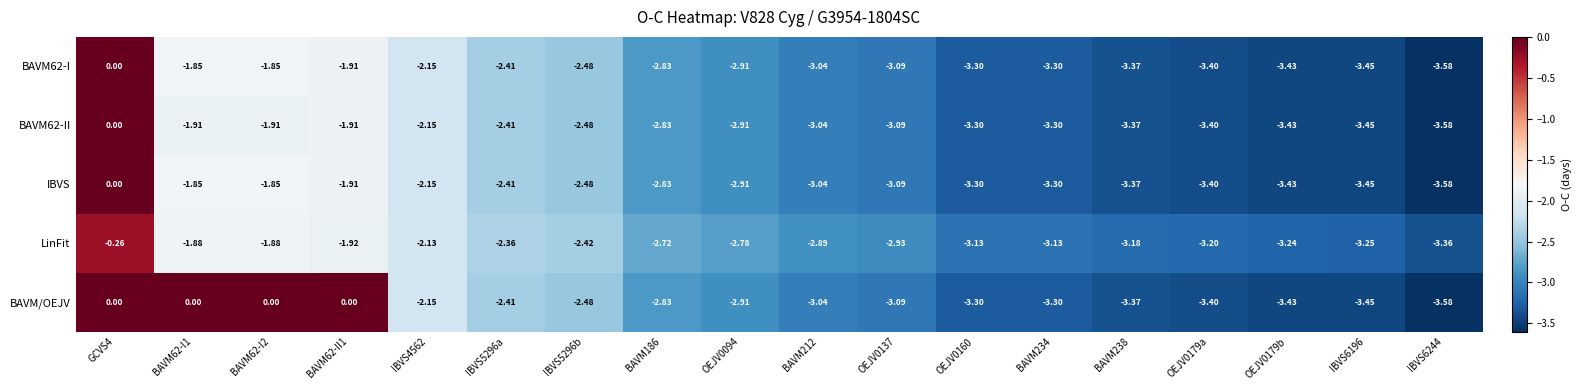

Is the value of BAVM62-II at BAVM186 greater than the value of IBVS at BAVM212?

Yes